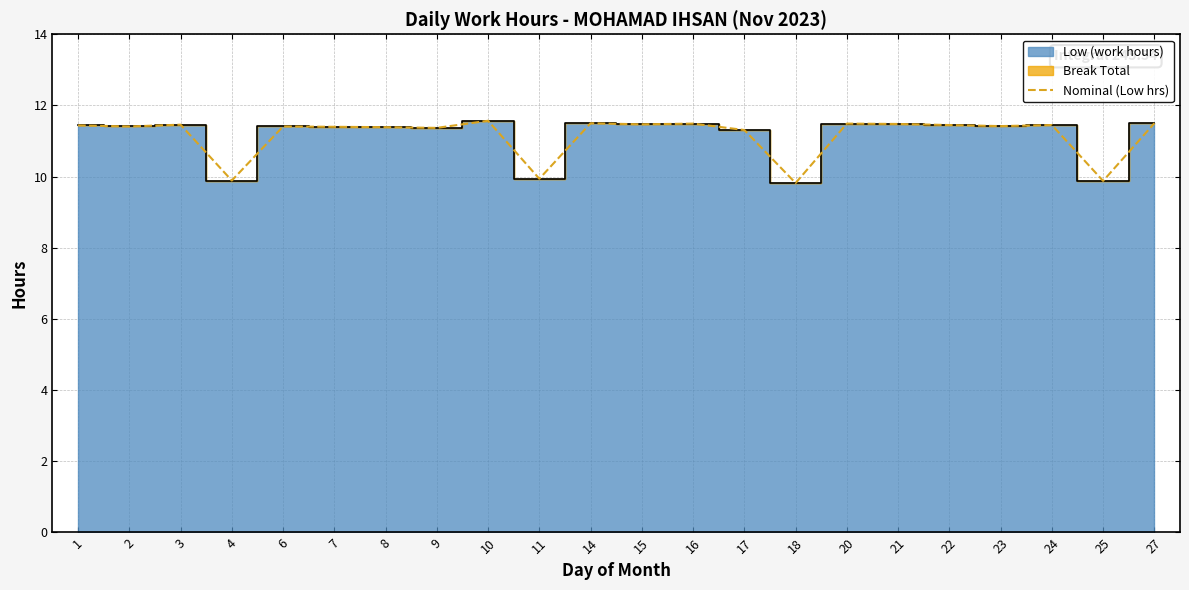

What is the value of the 7th point from the left?

11.4